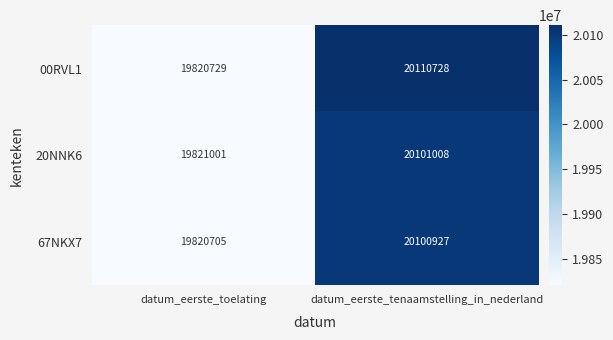

What is the difference between the 20NNK6 values at datum_eerste_toelating and datum_eerste_tenaamstelling_in_nederland?

280007